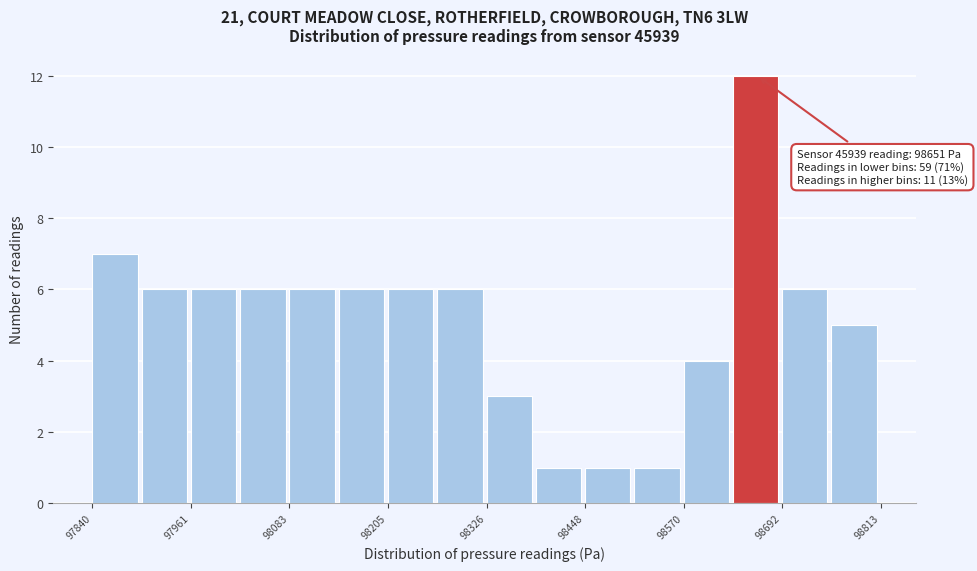

Read against the x-axis, roughly where is the centre of the tallest bar?

98660